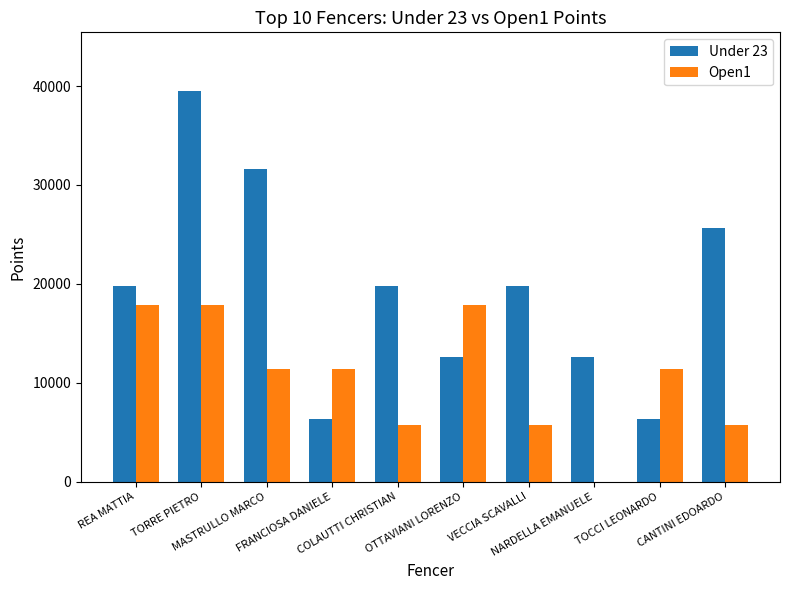

What is the difference between the Under 23 values at CANTINI EDOARDO and VECCIA SCAVALLI?

5925.0